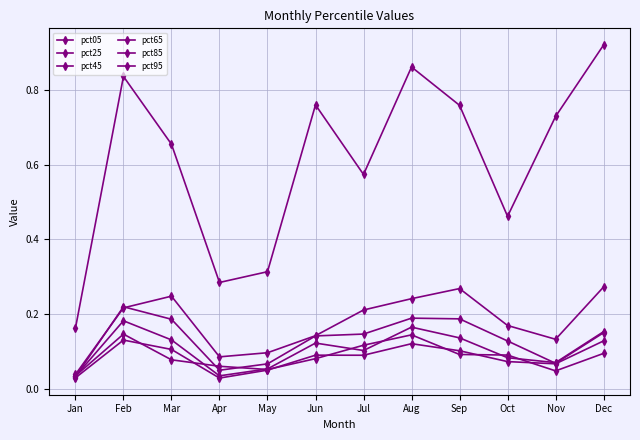

Rank the series at Oct from lowest to highest value.

pct25, pct45, pct05, pct65, pct85, pct95